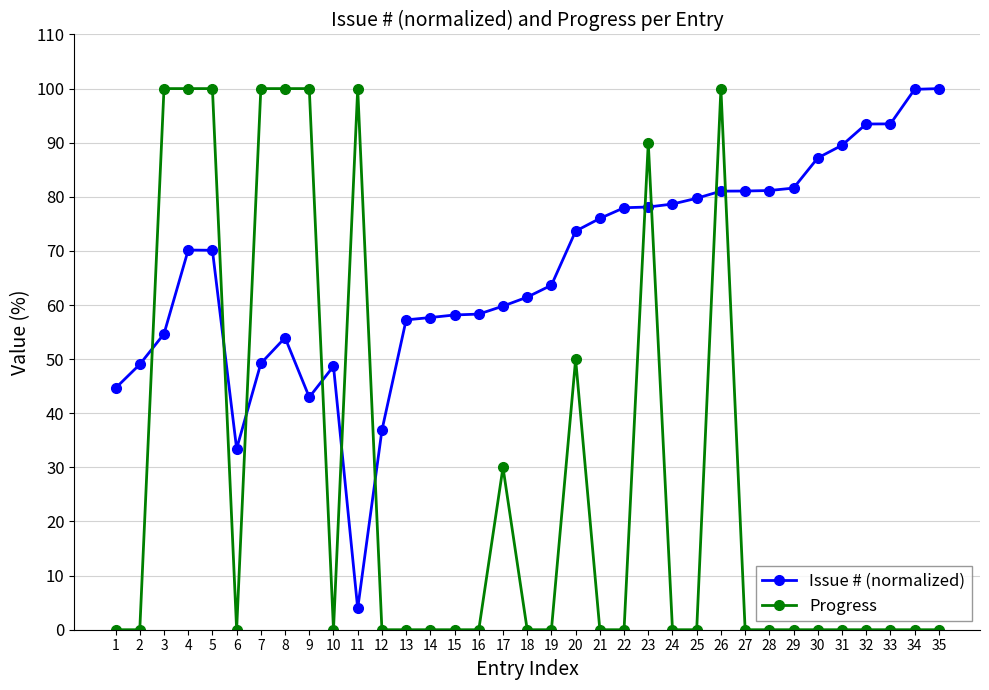

What is the total value across all series at 35?

100.0